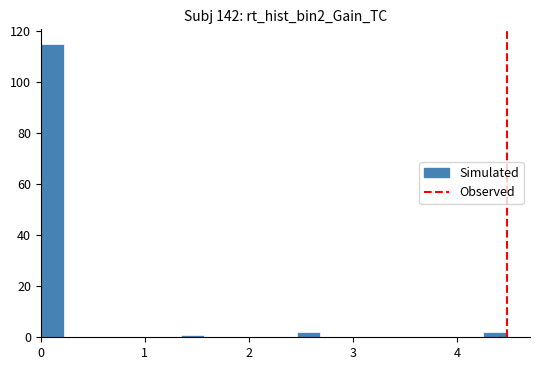

Read against the x-axis, roughly where is the centre of the tallest bar?

0.1